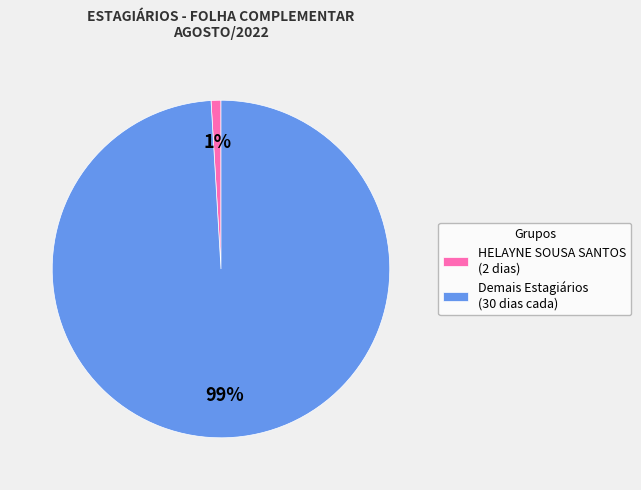

Is there any slice that represents more than half of the pie?

Yes